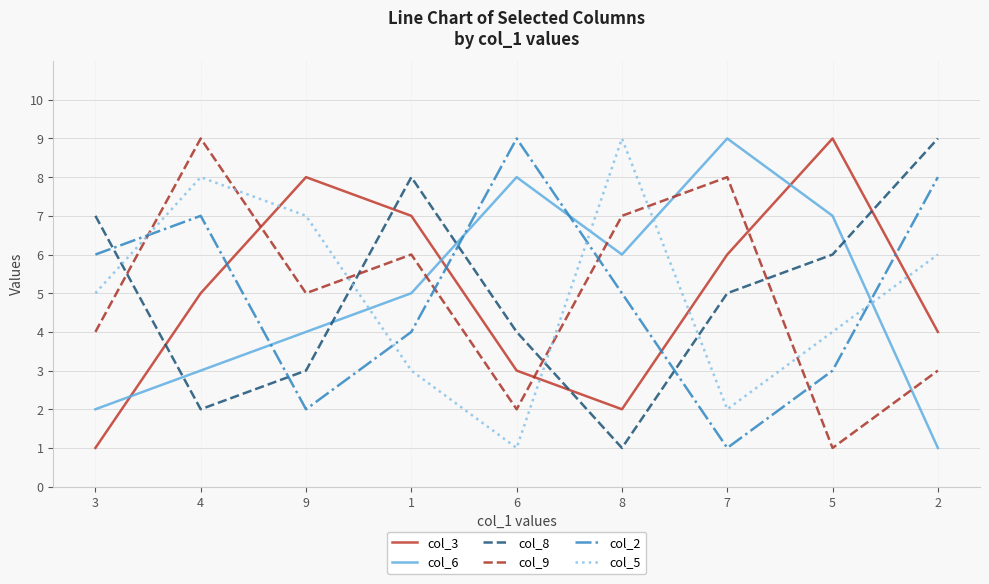

Reading left to right, extract all data points from this chart.

col_3: 1	5	8	7	3	2	6	9	4
col_6: 2	3	4	5	8	6	9	7	1
col_8: 7	2	3	8	4	1	5	6	9
col_9: 4	9	5	6	2	7	8	1	3
col_2: 6	7	2	4	9	5	1	3	8
col_5: 5	8	7	3	1	9	2	4	6